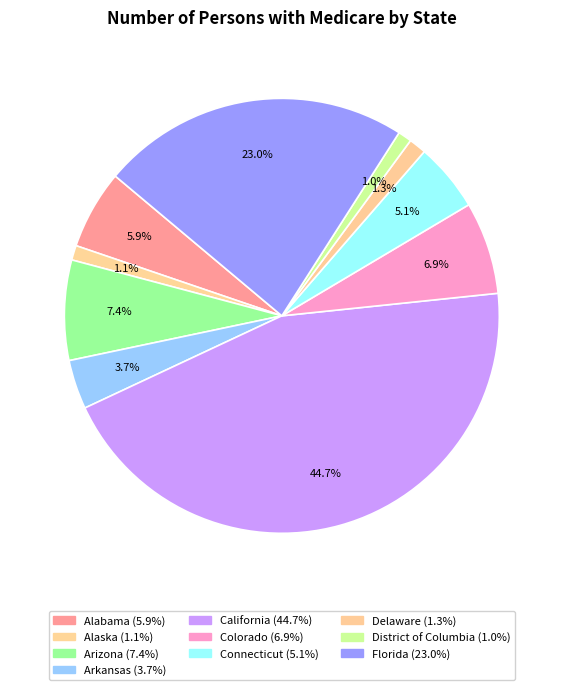

What is the ratio of the value at Colorado to the value at Connecticut?

1.4